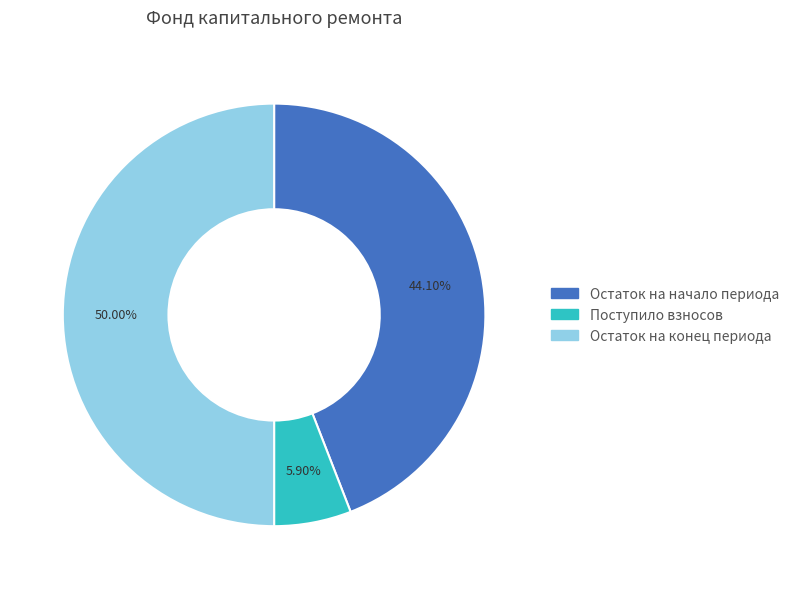

What is the smallest slice in the pie chart?

Поступило взносов